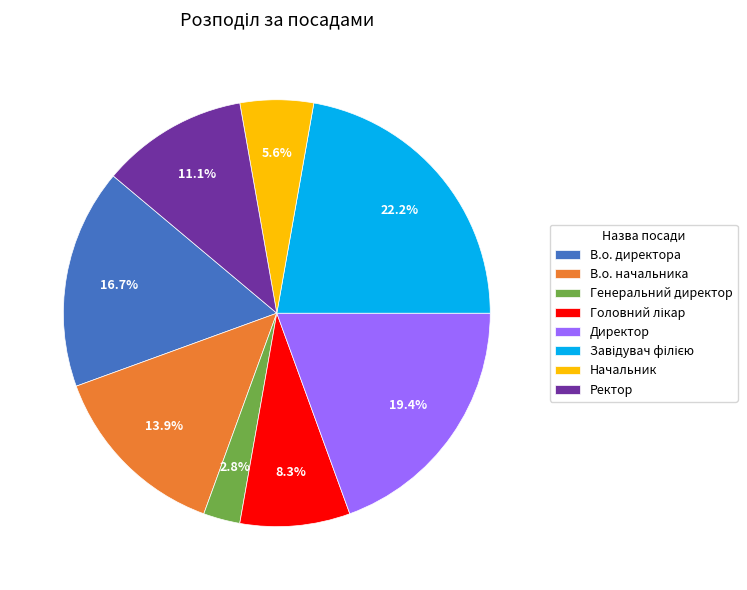

Is it true that В.о. директора is 28% of the pie?

False